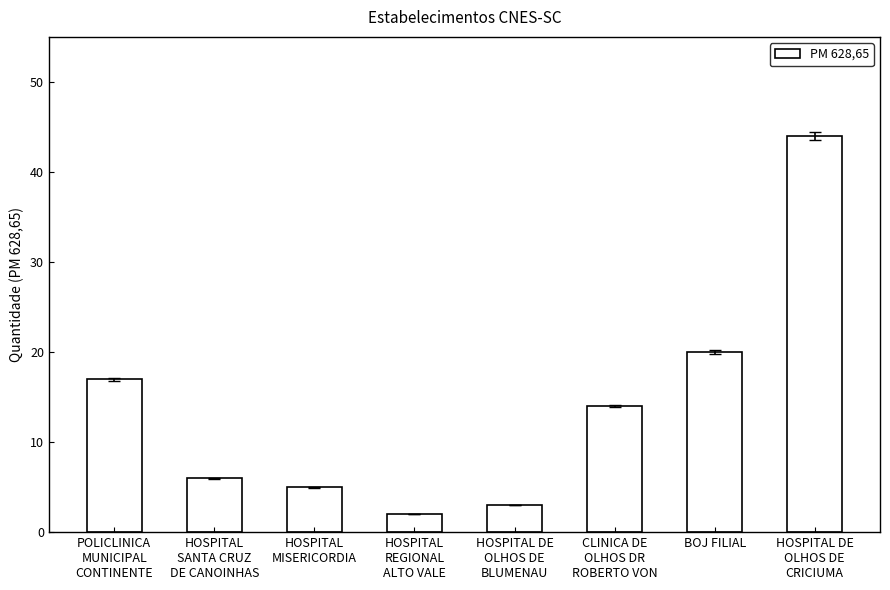

What is the sum of all values?

111